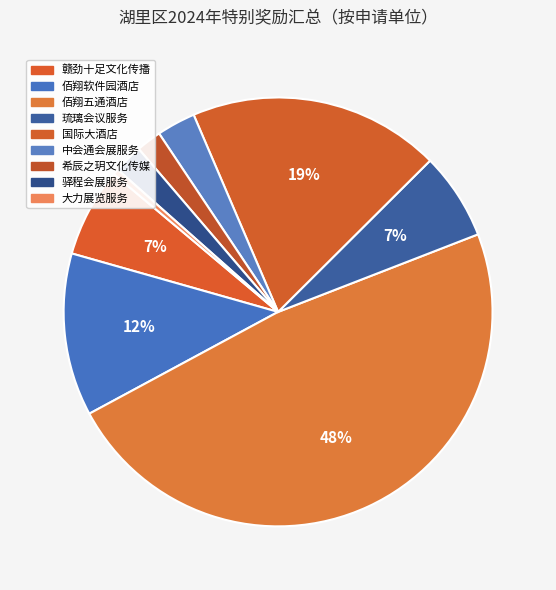

How many slices are in this pie chart?

9